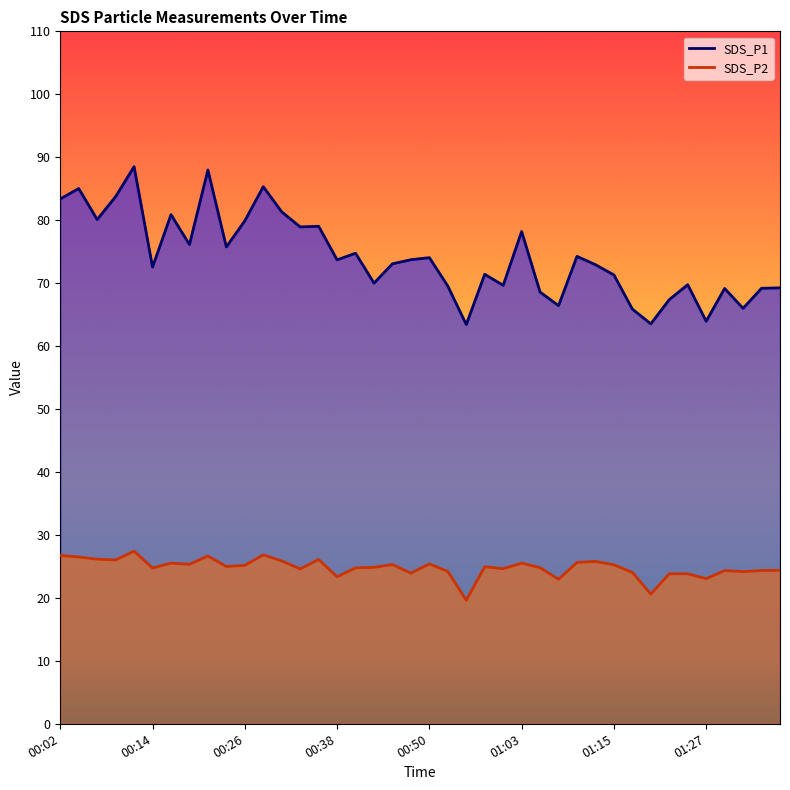

Where is SDS_P1 nearest to the value 75?

00:41